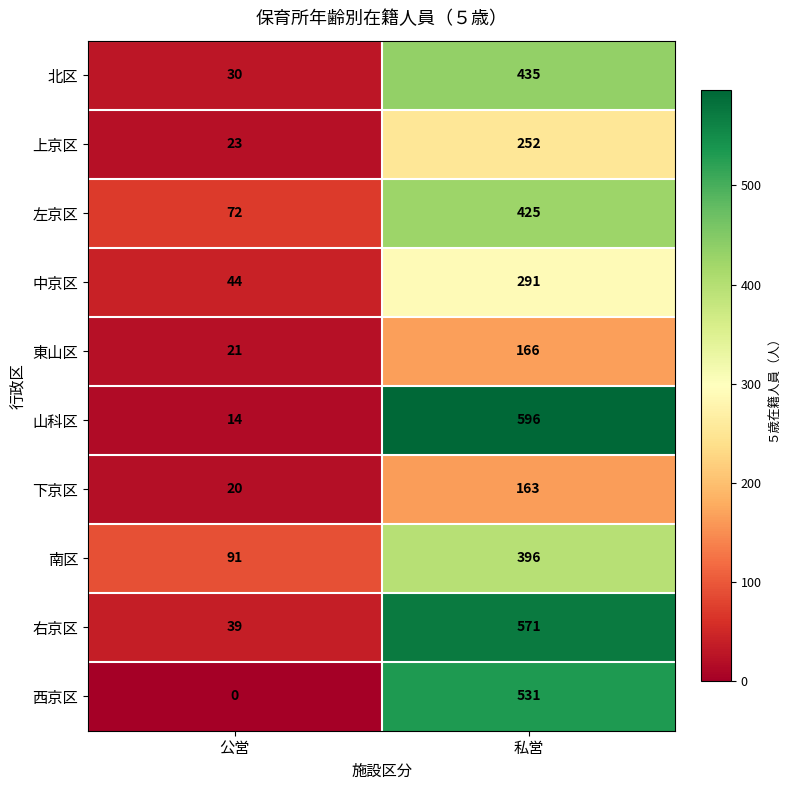

What value does the 山科区 series have at 私営, to the nearest 10?

600